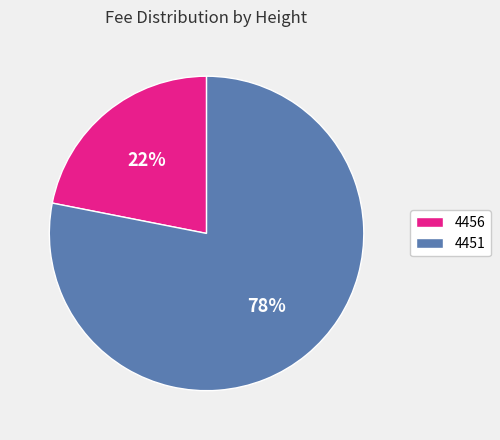

True or false: 4456 accounts for 11% of the total.

False